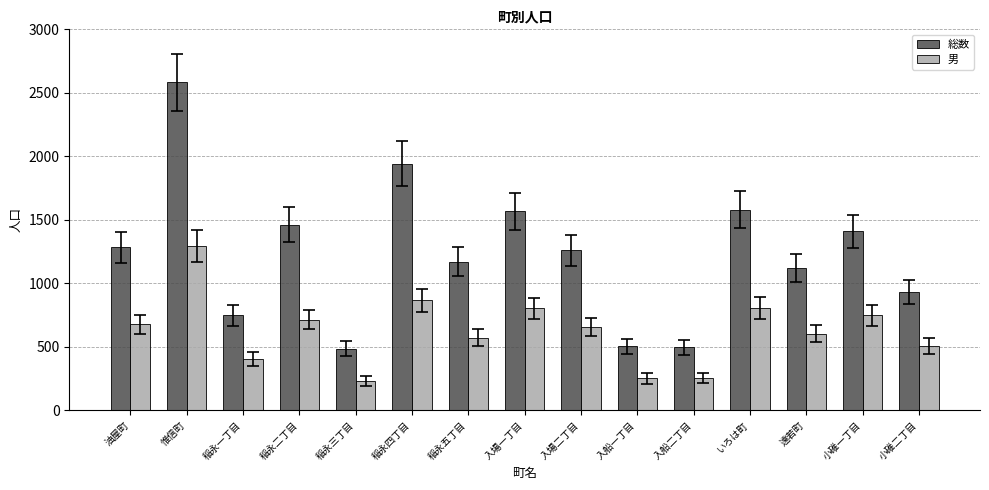

What is the sum of the 男 values at 入船一丁目 and 稲永三丁目?

478